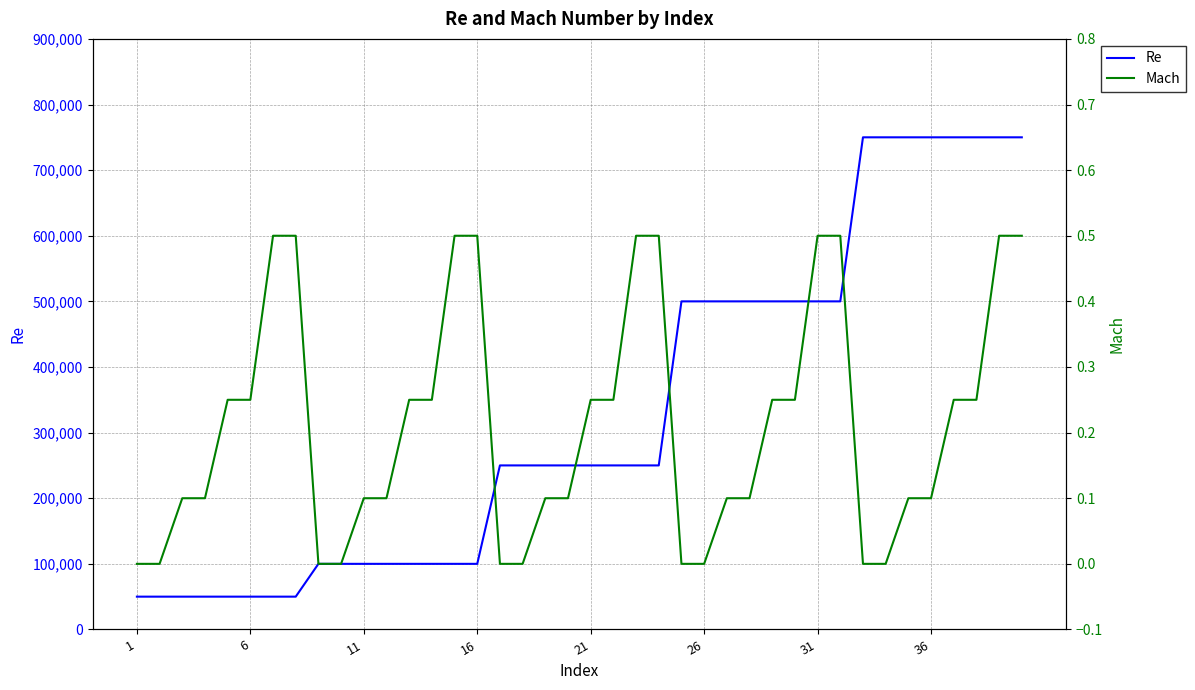

What is the highest value of the Re series?

750000